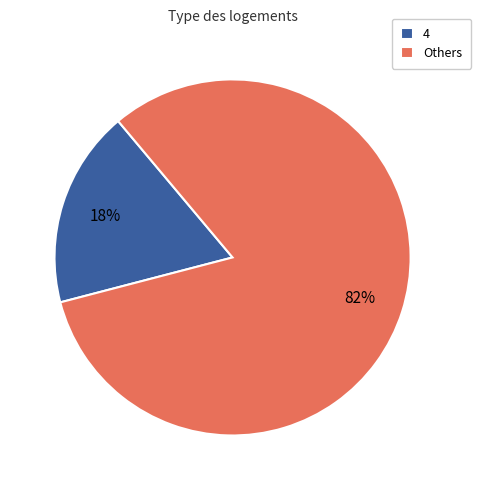

What percentage is the 4 slice, to the nearest percent?

18%